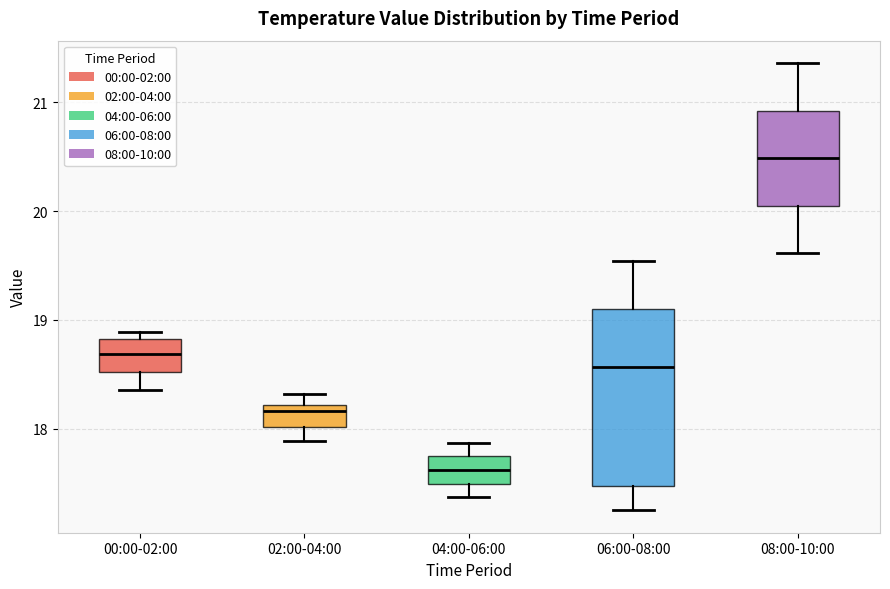

Where does the lower whisker of the box for 04:00-06:00 end on the y-axis? The values are not printed on the chart, so give them approximately, as read against the axis.

17.4